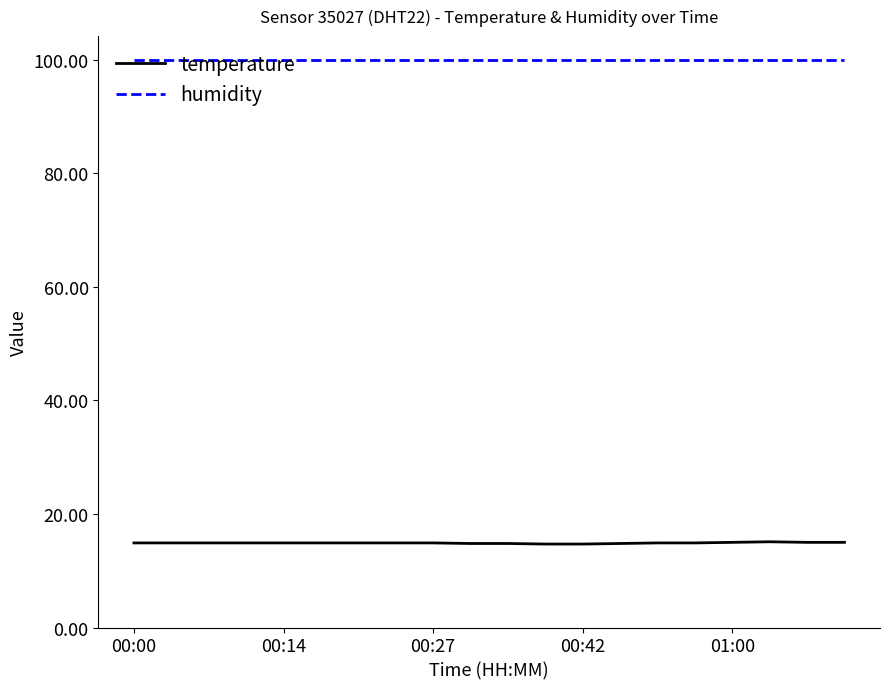

List the series in order of their peak value, highest first.

humidity, temperature